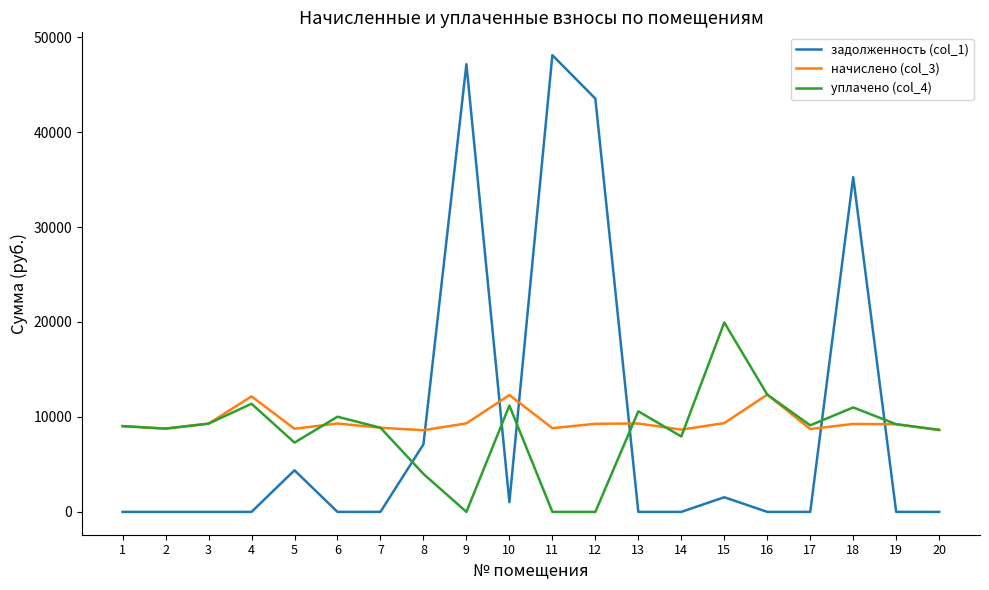

What is the total value across all series at 11?

56917.8